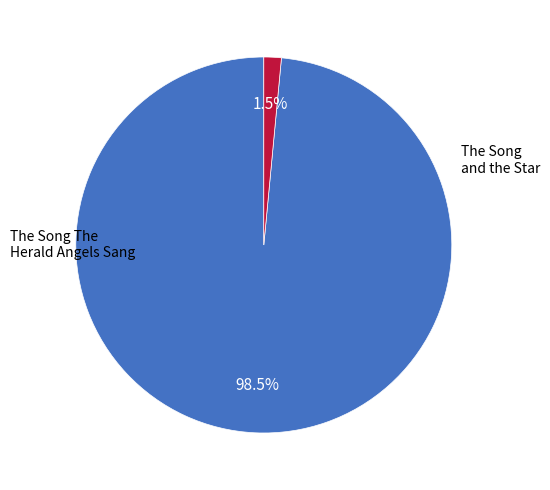

Does any single category account for the majority?

Yes